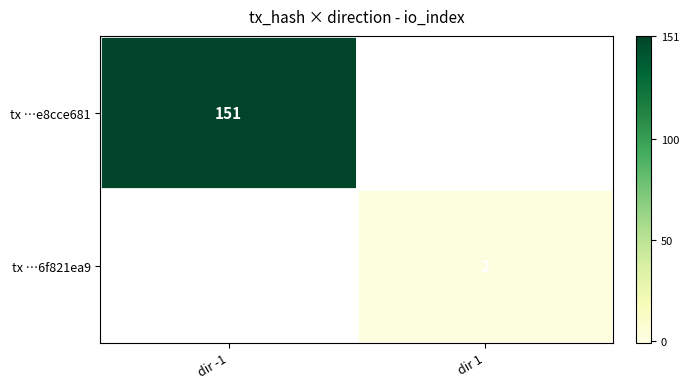

The value of tx …6f821ea9 at dir 1 is 3. True or false?

False